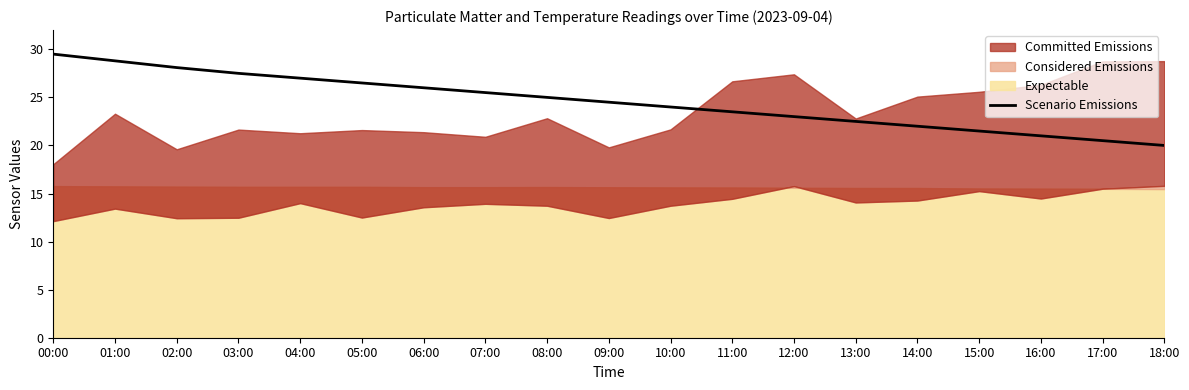

Is it true that the value at 07:00 is 25.5?

True